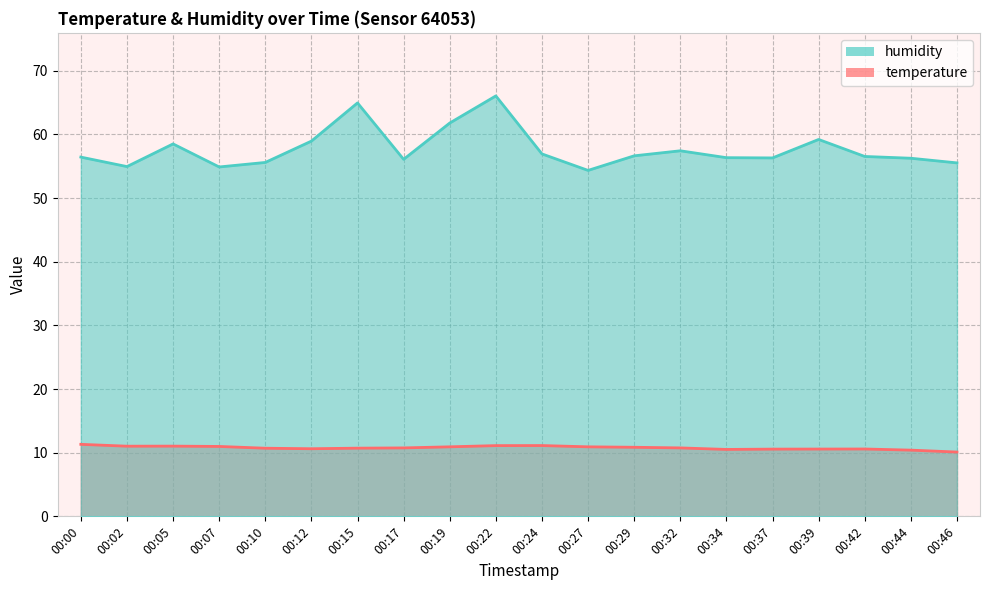

Reading right to left, transcribe all the data shown in this chart.

temperature: 10.1	10.4	10.6	10.6	10.6	10.5	10.8	10.8	10.9	11.1	11.1	10.9	10.8	10.7	10.6	10.7	11.0	11.0	11.0	11.3
humidity: 55.5	56.2	56.5	59.2	56.3	56.3	57.4	56.6	54.3	56.9	66.0	61.8	56.1	64.9	58.9	55.6	54.9	58.5	54.9	56.4